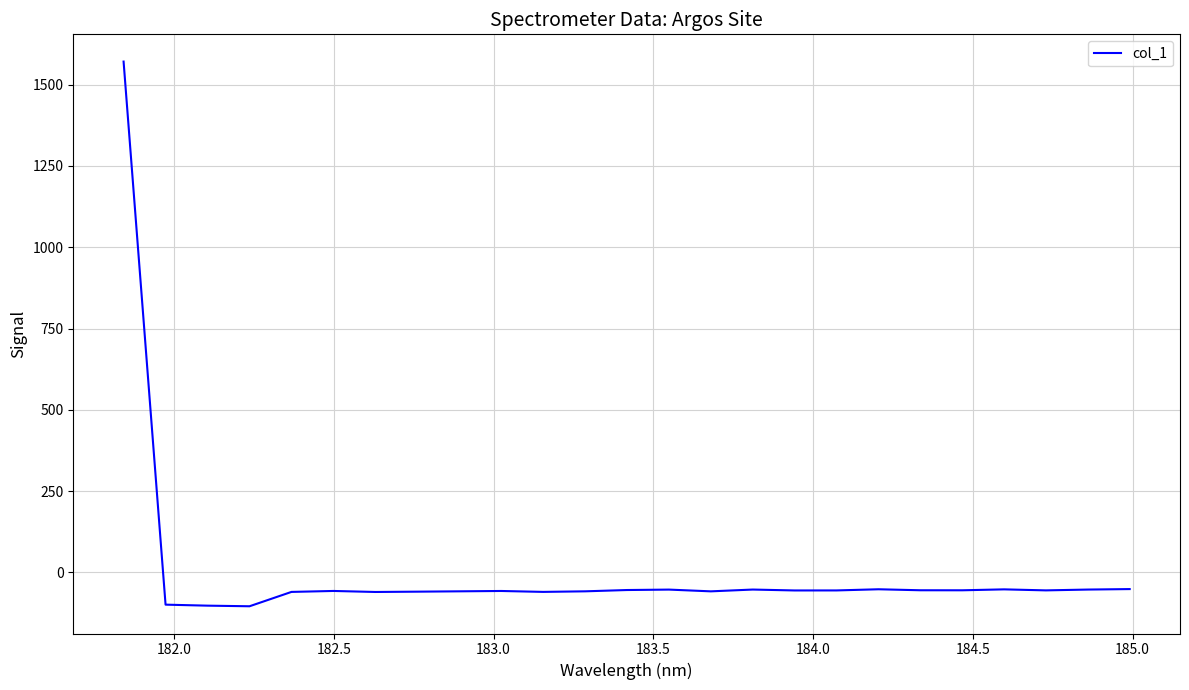

What is the greatest value displayed?

1570.9